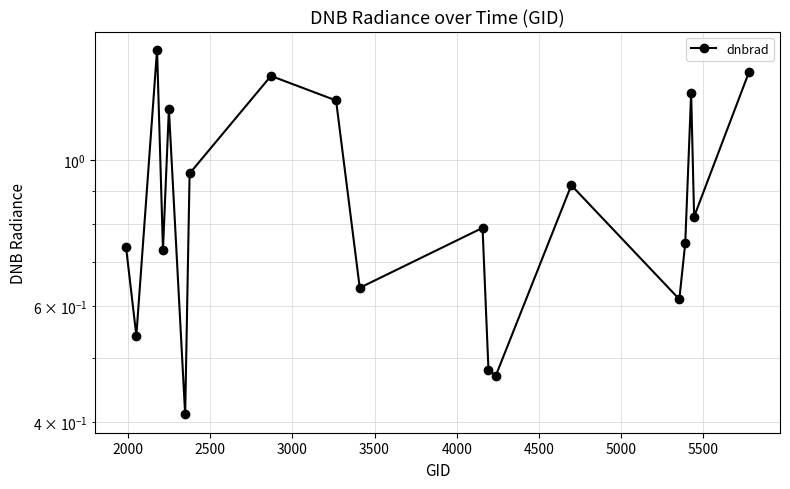

What is the minimum value shown in the chart?

0.4